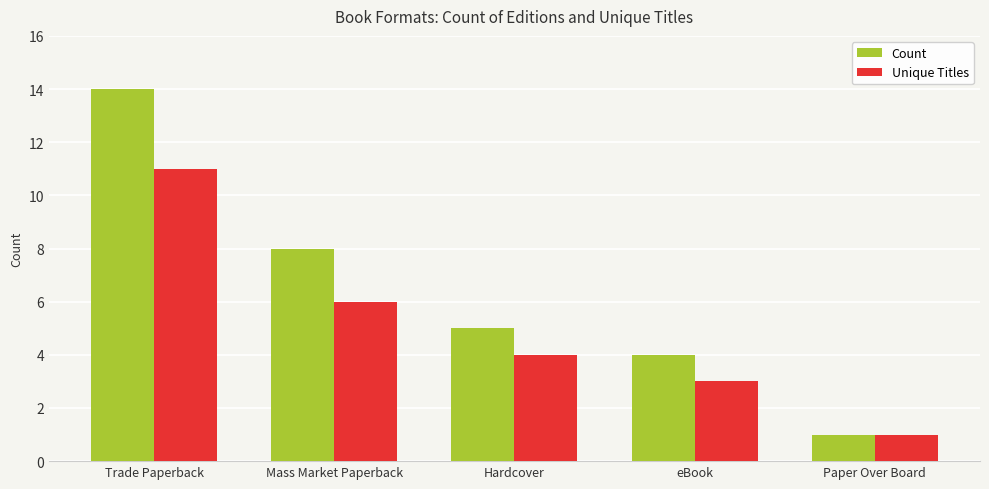

What is the total value across all series at Trade Paperback?

25